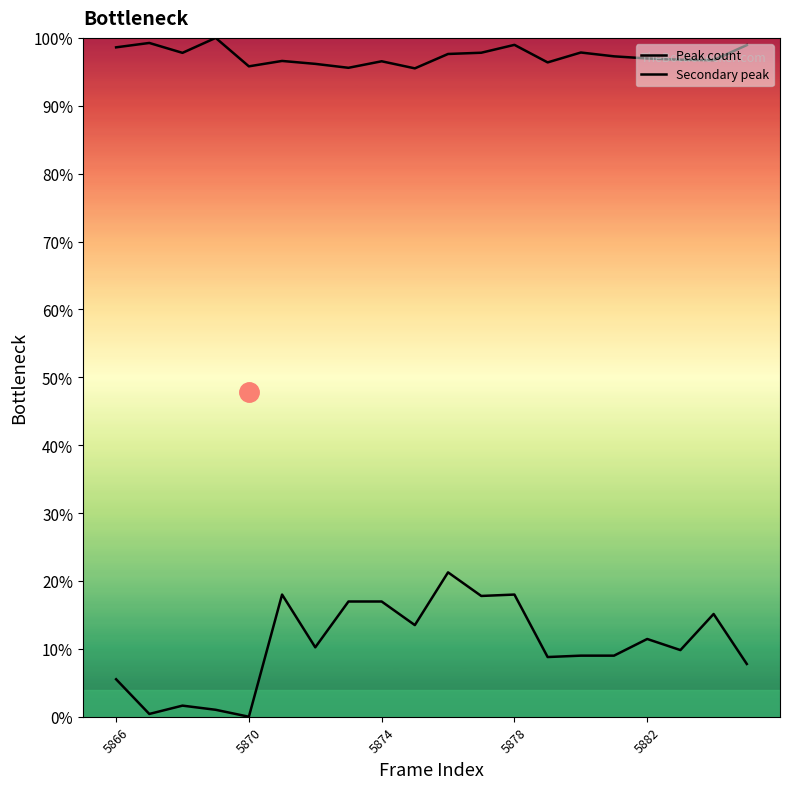

How many lines are shown in the chart?

2